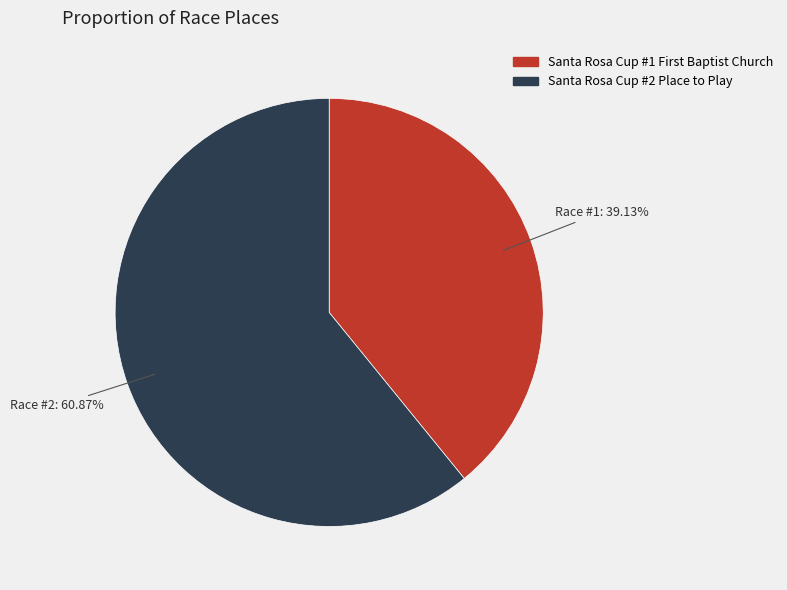

What percentage is the Santa Rosa Cup #2 Place to Play slice, to the nearest percent?

61%